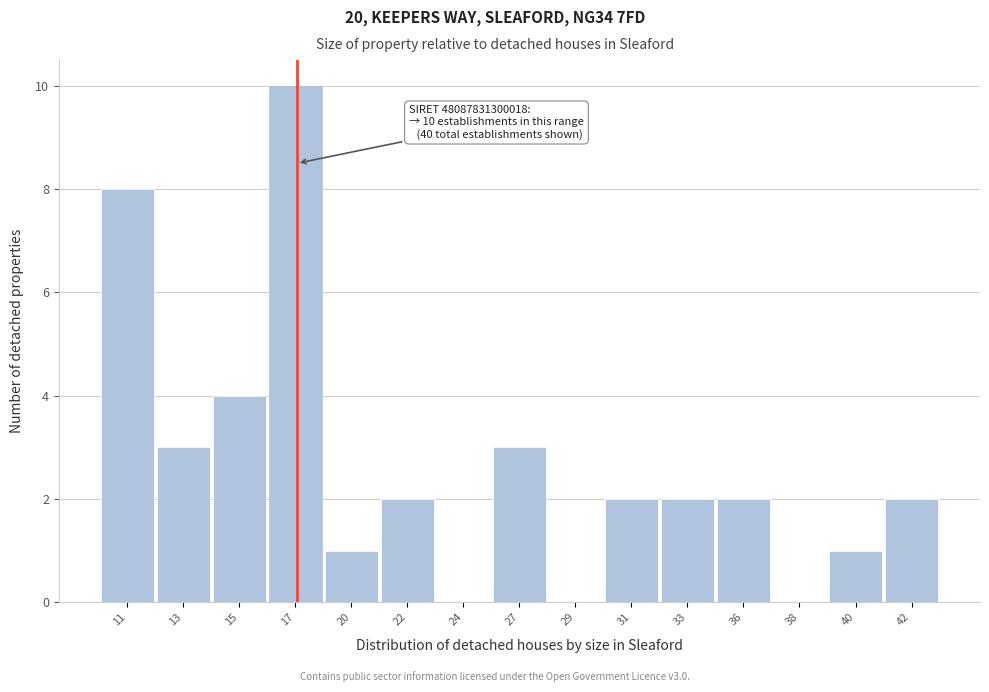

Reading left to right, transcribe all the data shown in this chart.

11=8	13=3	15=4	17=10	20=1	22=2	24=0	27=3	29=0	31=2	33=2	36=2	38=0	40=1	42=2